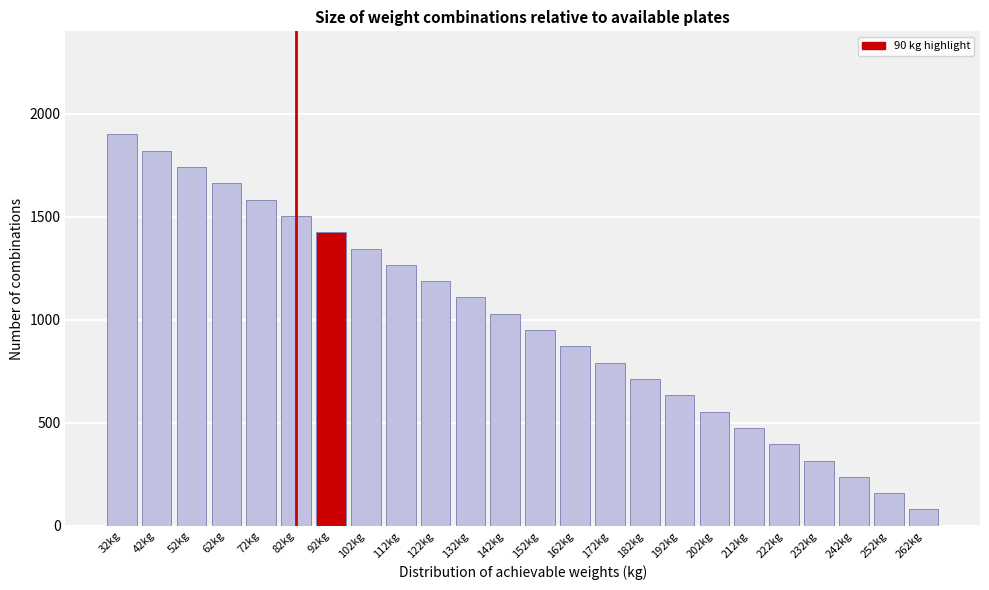

Reading right to left, extract all data points from this chart.

79	158	237	316	395	475	554	633	712	791	870	950	1029	1108	1187	1266	1345	1425	1504	1583	1662	1741	1820	1900